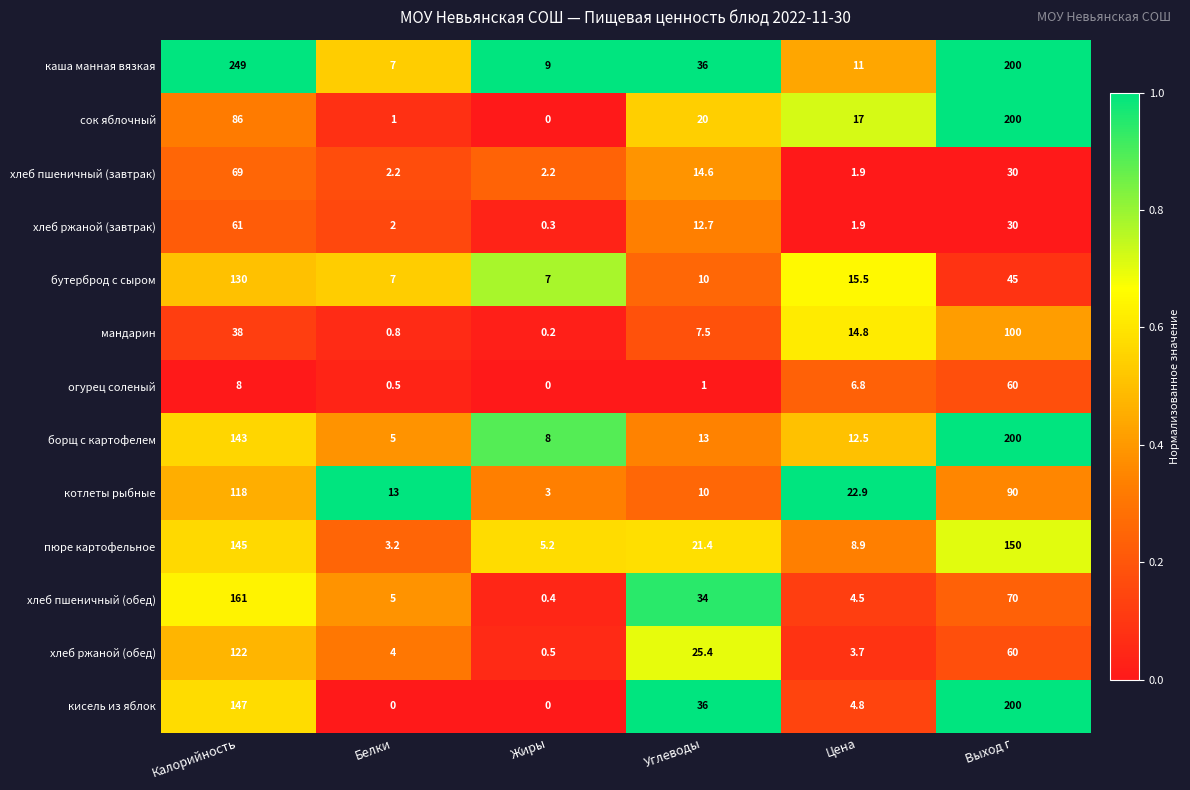

Which series changed the most between Жиры and Цена?

котлеты рыбные